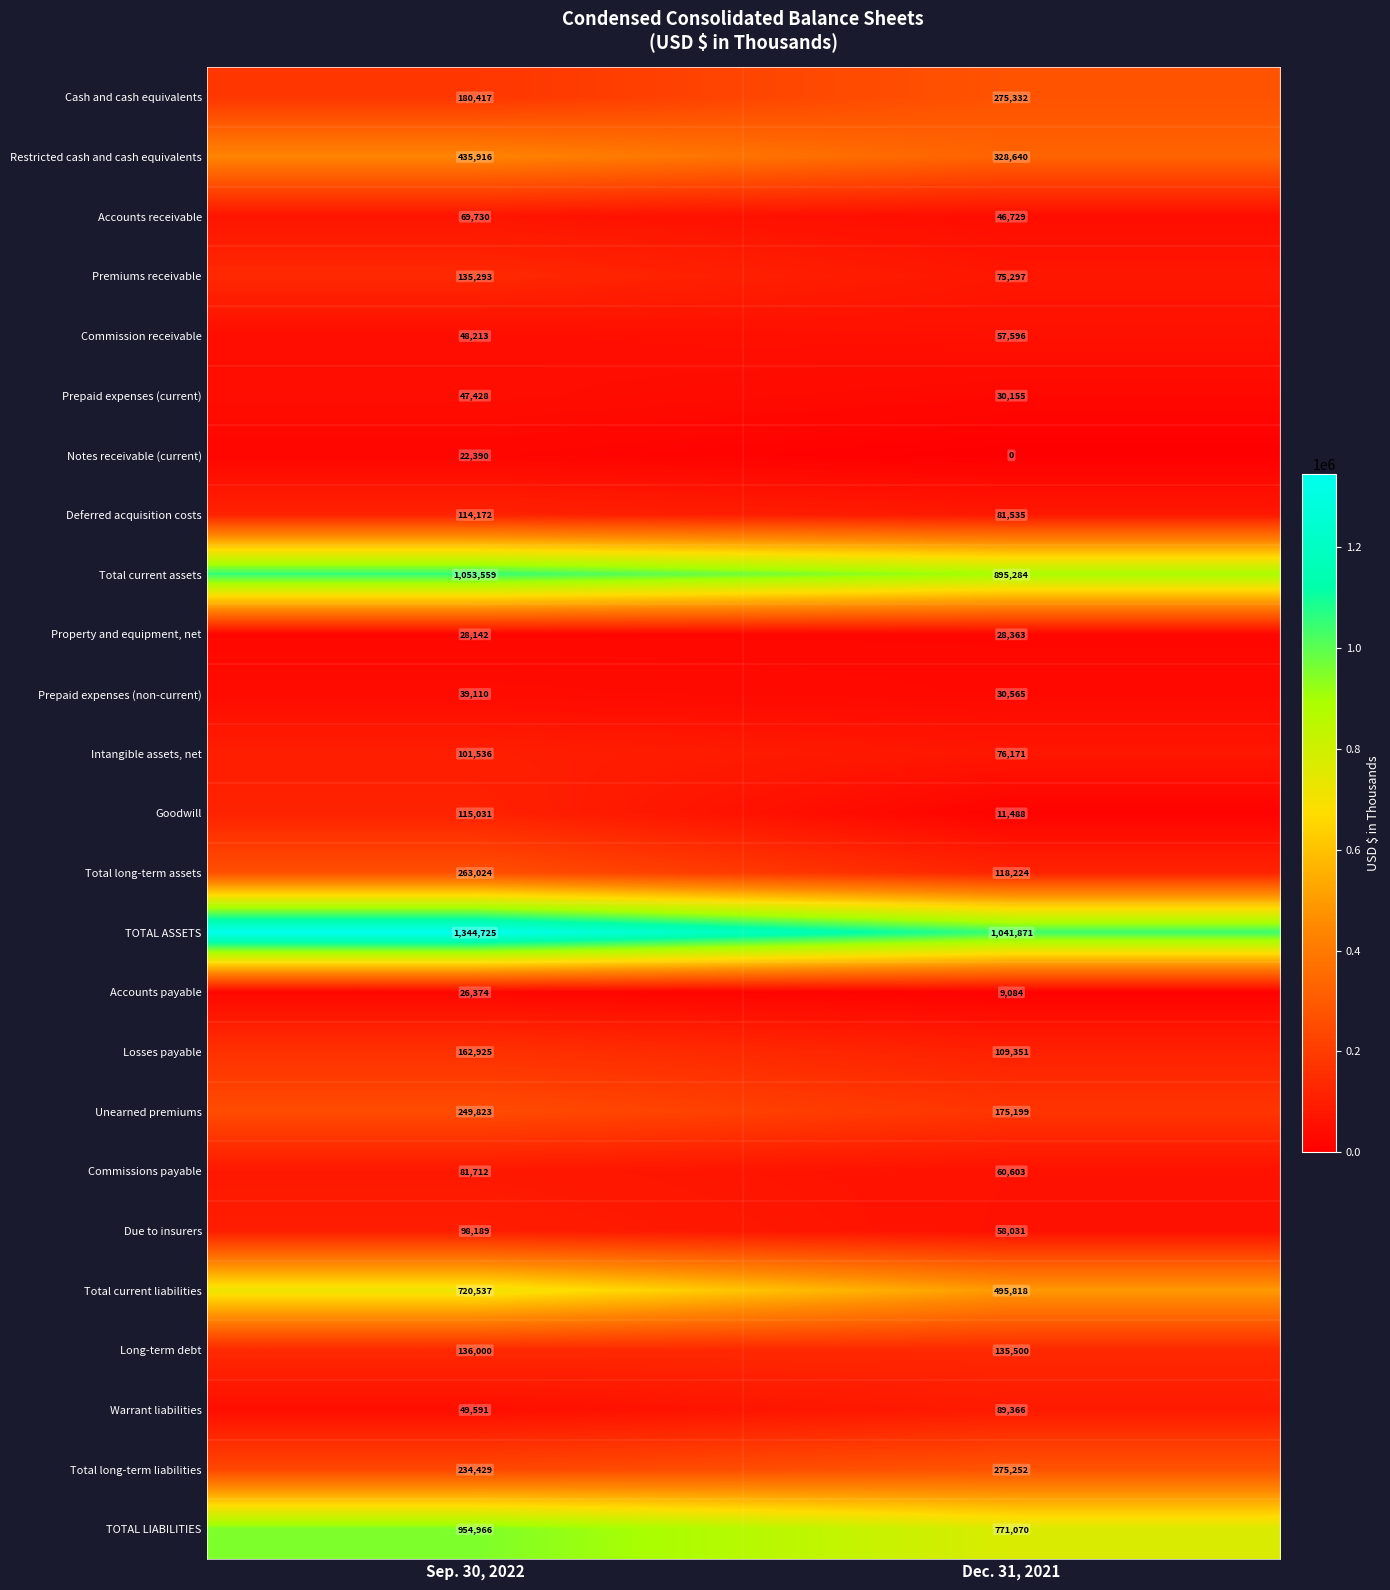

Between Sep. 30, 2022 and Dec. 31, 2021, which series saw the biggest shift?

TOTAL ASSETS